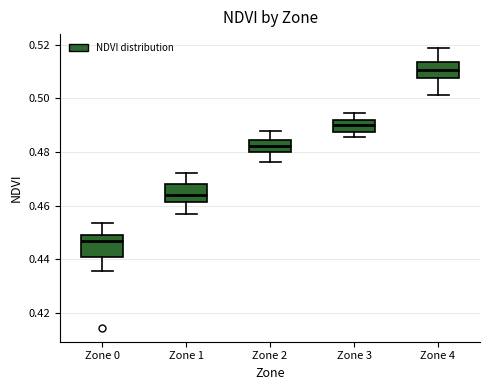

Reading left to right, read every box against the y-axis: the position of its median line, the range the box covers, and the ends of its whiskers. The values are not printed on the chart, so give them approximately, as read against the axis.

Zone 0: median 0.446, box 0.440 to 0.450, whiskers 0.436 to 0.454
Zone 1: median 0.464, box 0.462 to 0.468, whiskers 0.456 to 0.472
Zone 2: median 0.482, box 0.480 to 0.484, whiskers 0.476 to 0.488
Zone 3: median 0.490, box 0.488 to 0.492, whiskers 0.486 to 0.494
Zone 4: median 0.510, box 0.508 to 0.514, whiskers 0.502 to 0.518